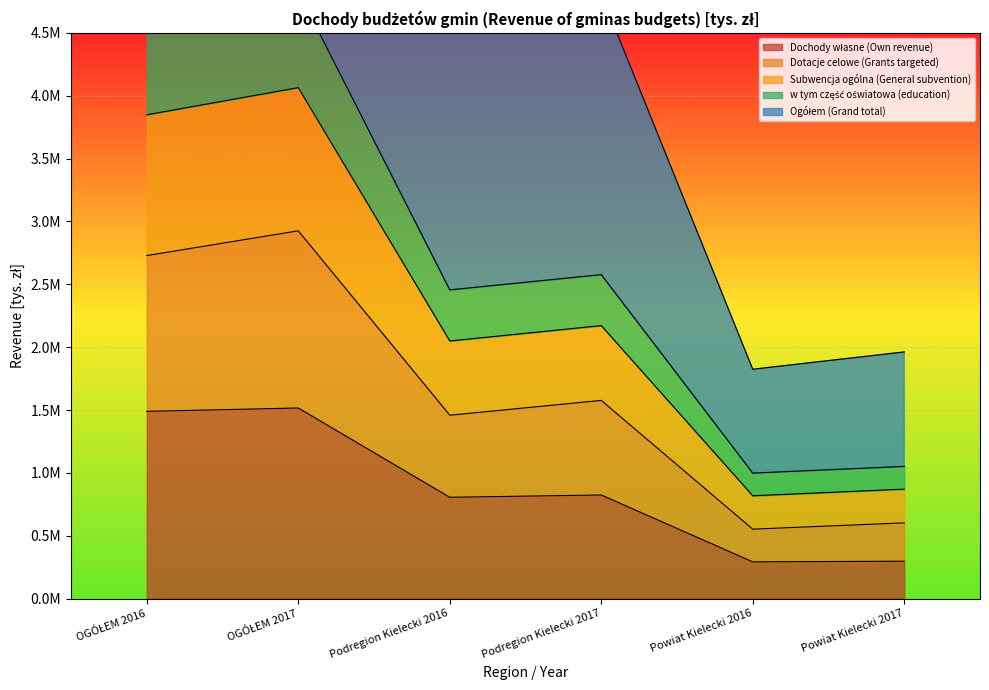

What is the minimum value shown in the chart?

292292.5